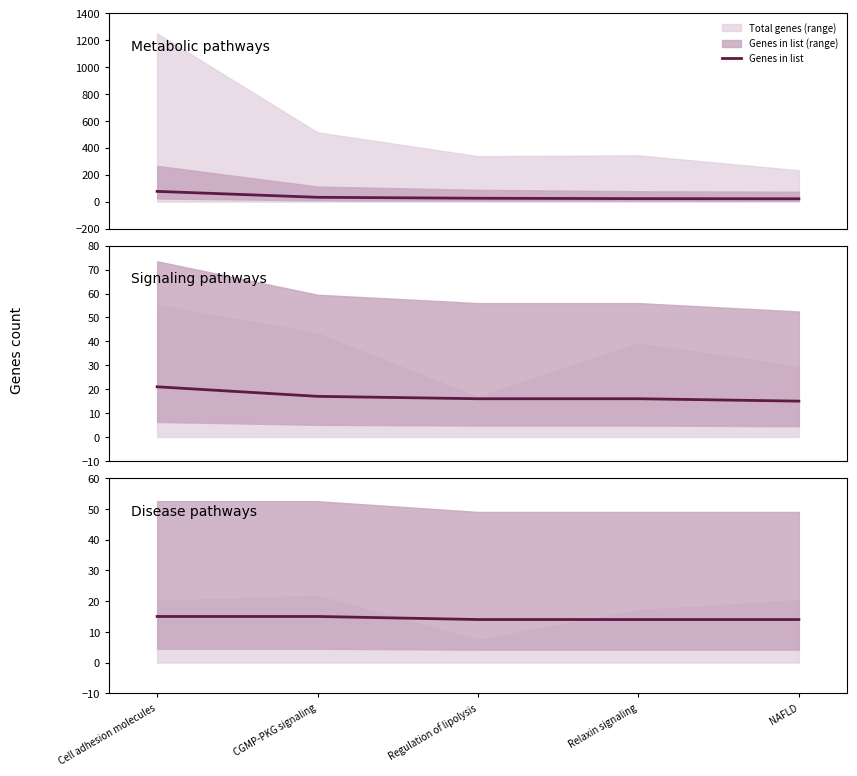

Approximately how many times larger is the value at NAFLD compared to Cell adhesion molecules?

0.9